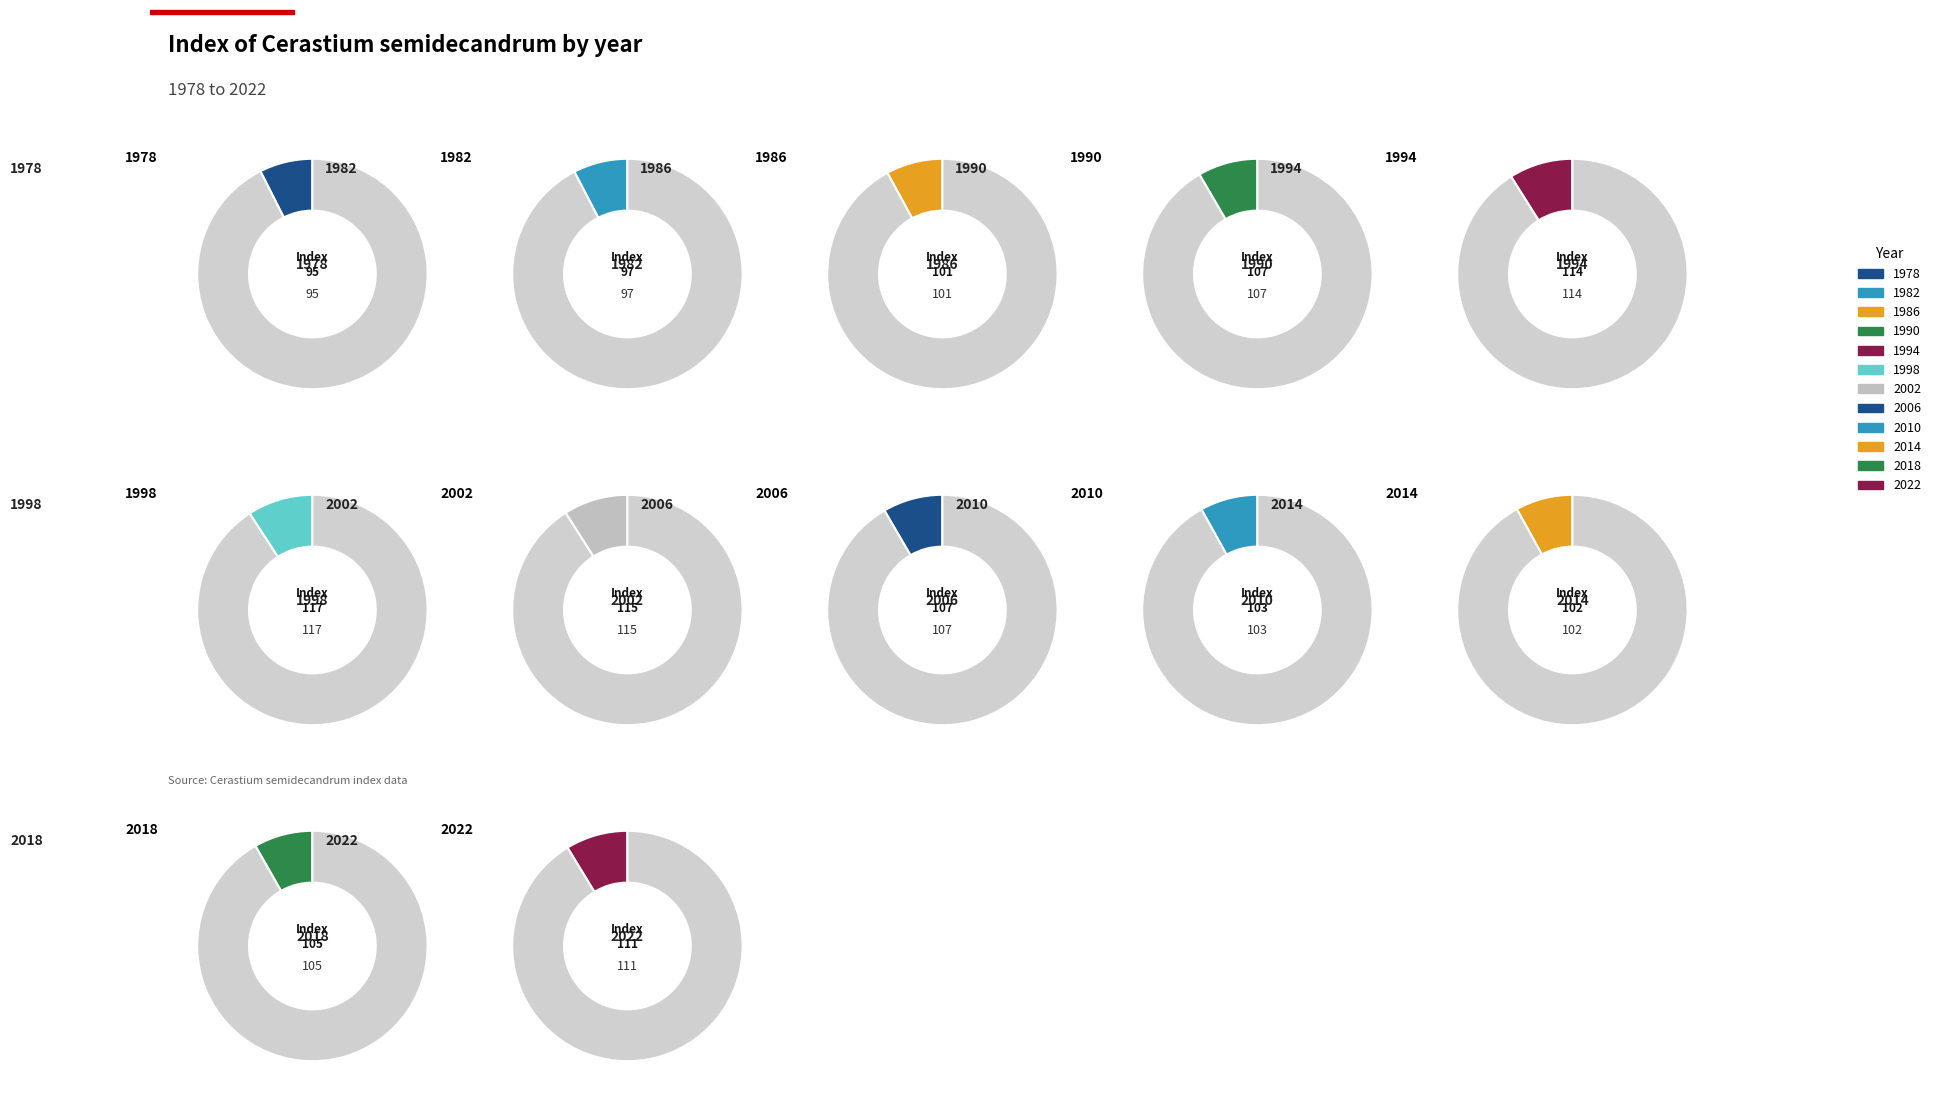

True or false: 1998 accounts for 1% of the total.

False